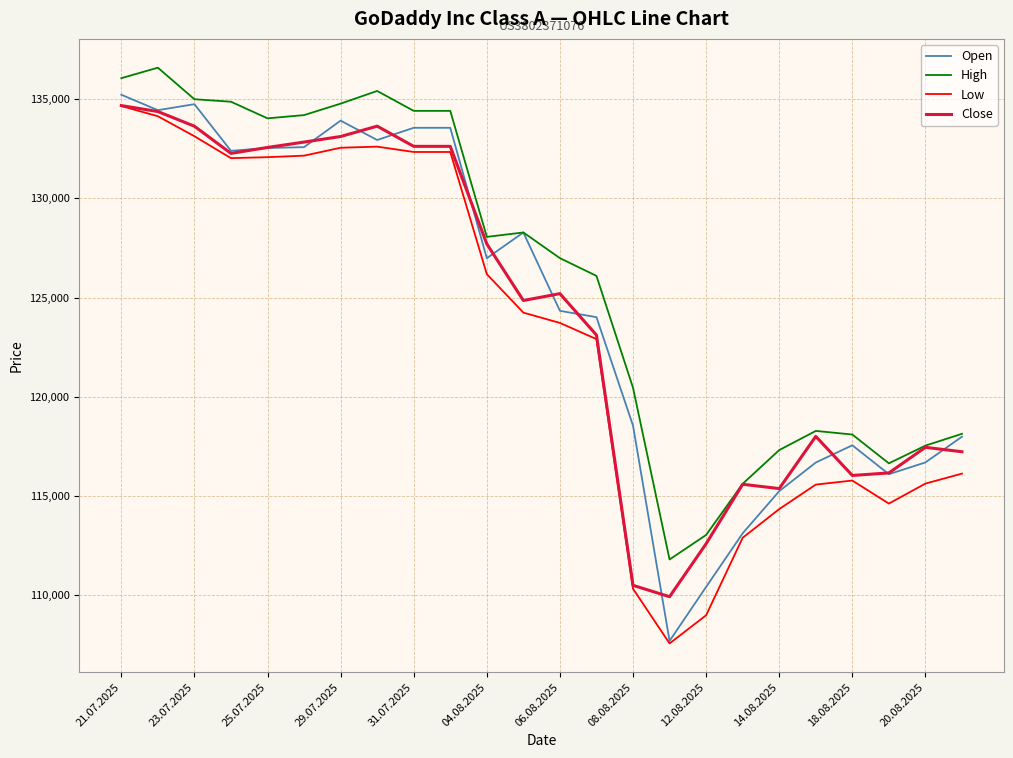

What is the sum of all Open values?

2989506